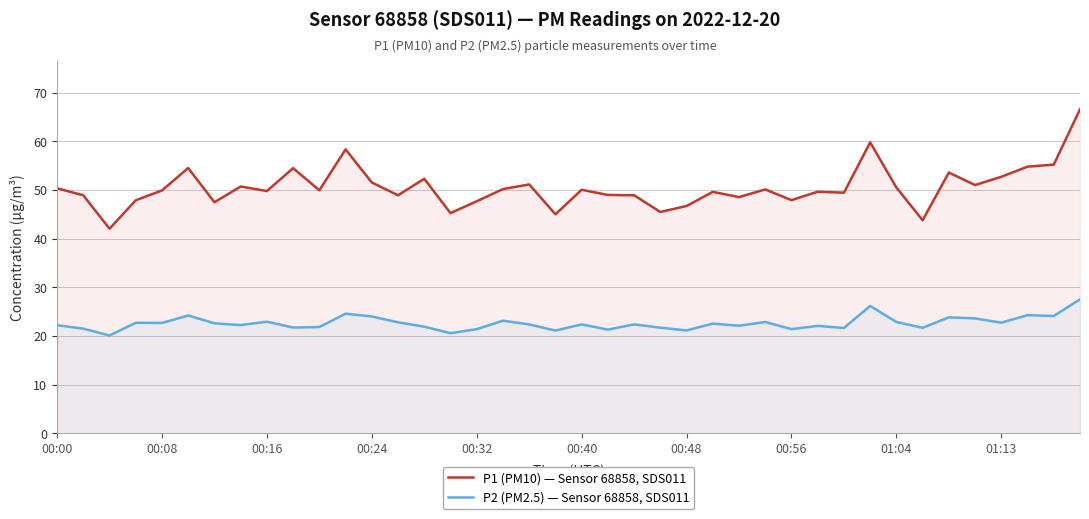

What is the difference between the highest and lowest values at 00:16?

26.8